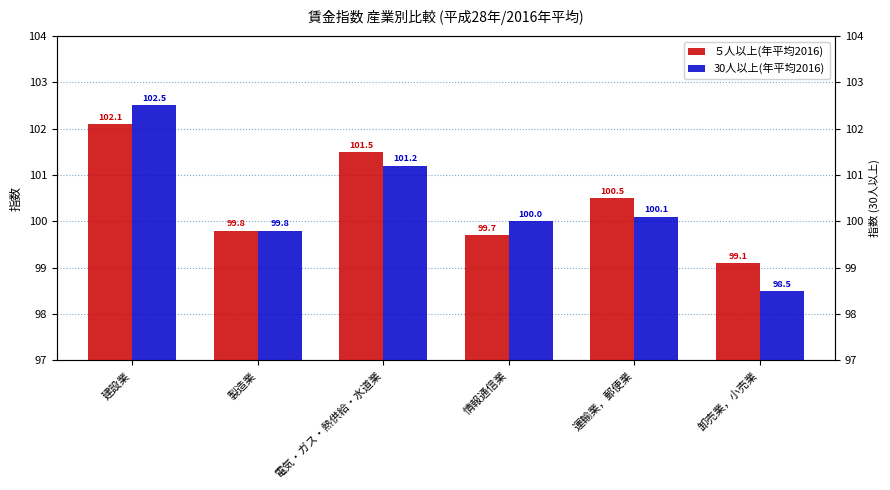

Is it true that 30人以上(年平均2016) equals 49.8 at 製造業?

False